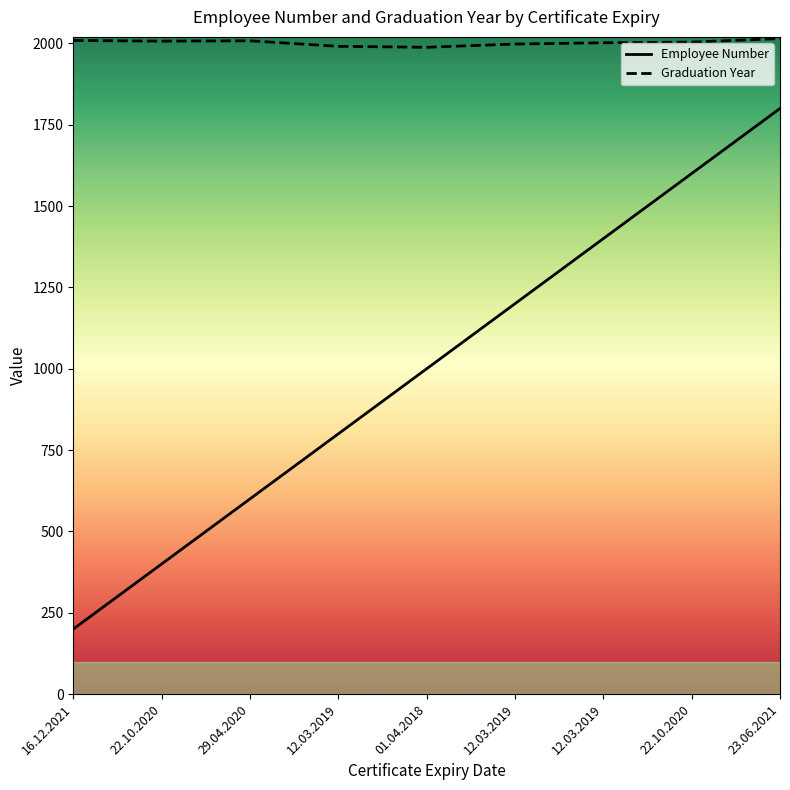

Reading left to right, list all the values displayed in this chart.

Employee Number: 16.12.2021=200	22.10.2020=400	29.04.2020=600	12.03.2019=800	01.04.2018=1000	12.03.2019=1200	12.03.2019=1400	22.10.2020=1600	23.06.2021=1800
Graduation Year: 16.12.2021=2009	22.10.2020=2007	29.04.2020=2008	12.03.2019=1991	01.04.2018=1988	12.03.2019=1998	12.03.2019=2002	22.10.2020=2004	23.06.2021=2015